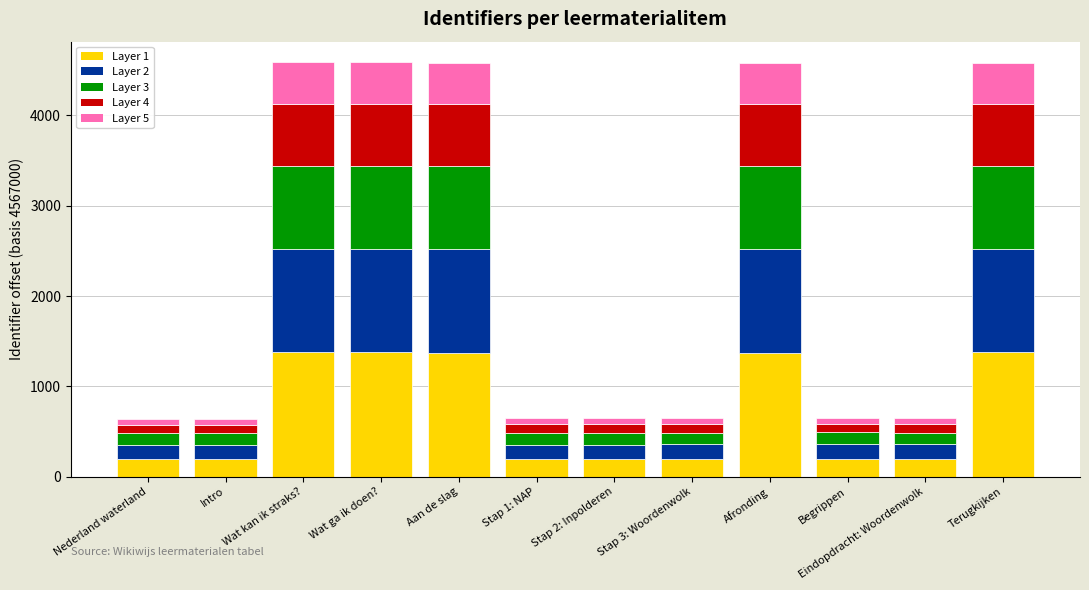

What is the total value across all series at Wat kan ik straks??

4585